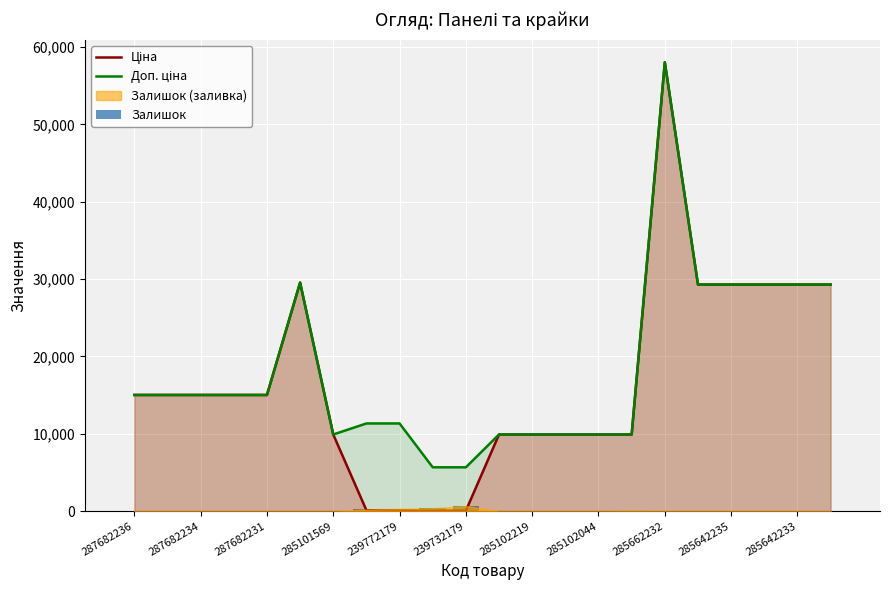

What is the average value of the Ціна series?

16770.3